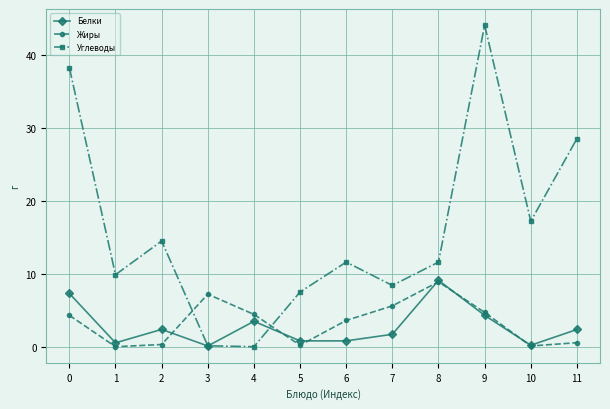

What are all the series names shown in the legend?

Белки, Жиры, Углеводы